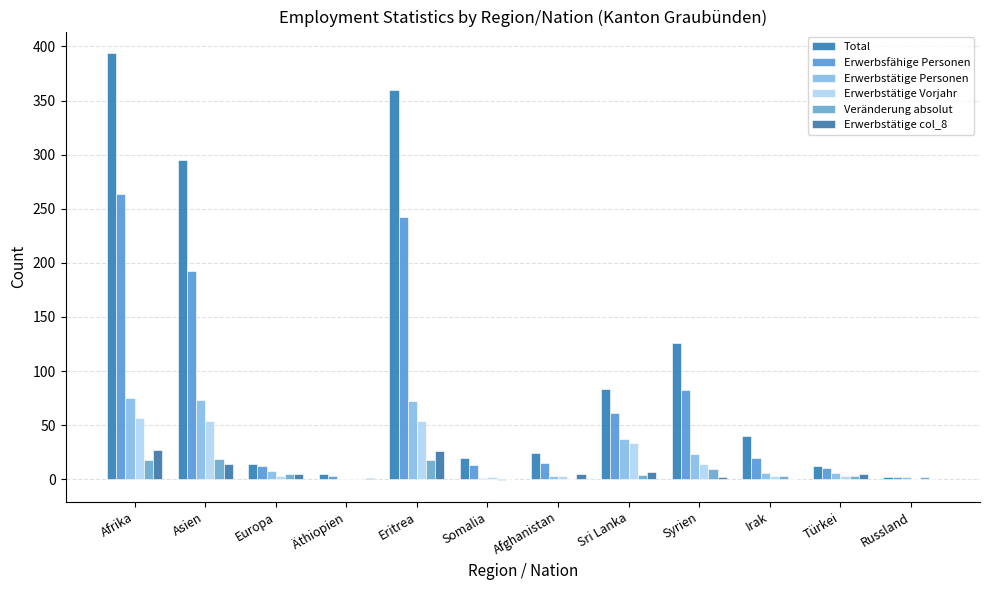

What is the sum of the Erwerbstätige Personen values at Äthiopien and Afghanistan?

3